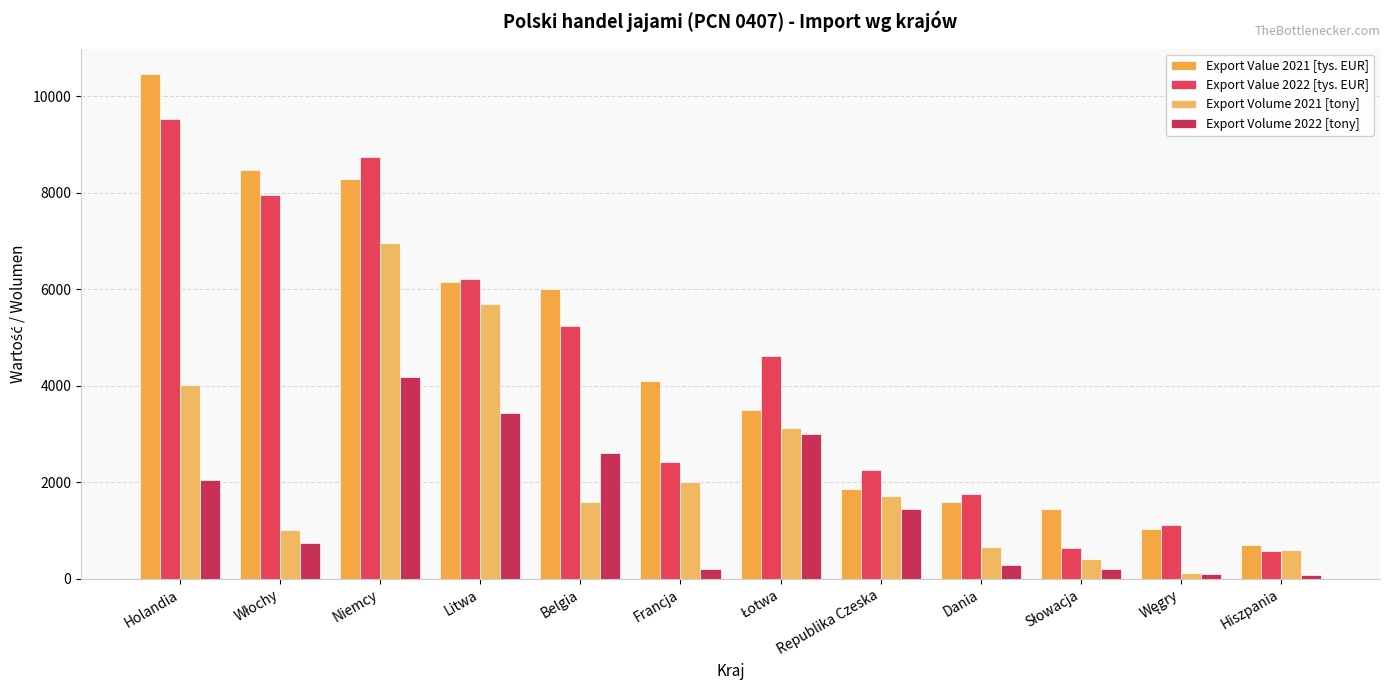

How many distinct data groups are displayed?

4